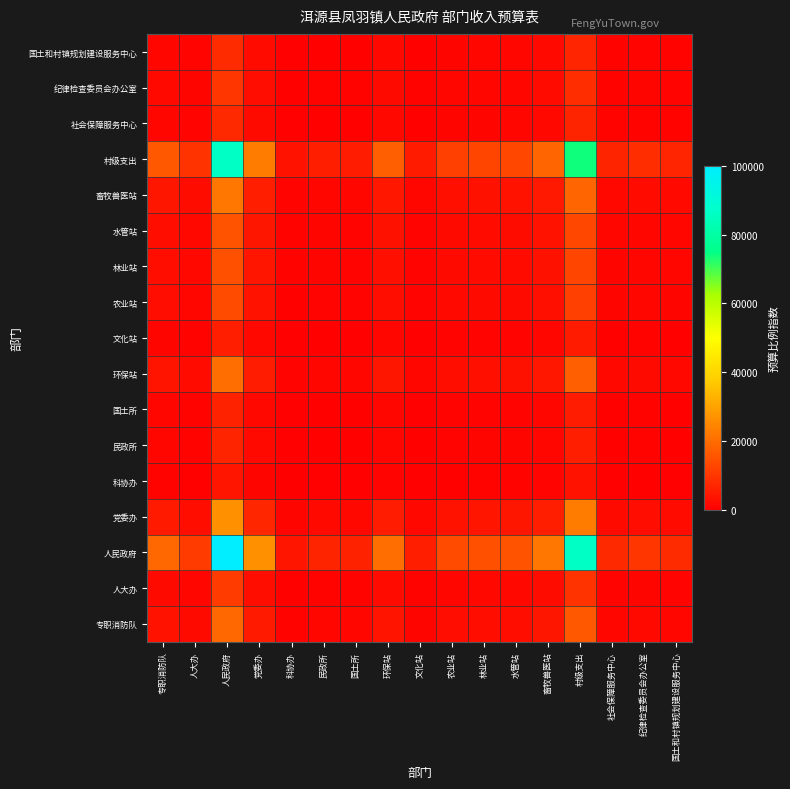

At how many categories does at least one series exceed 70153?

2